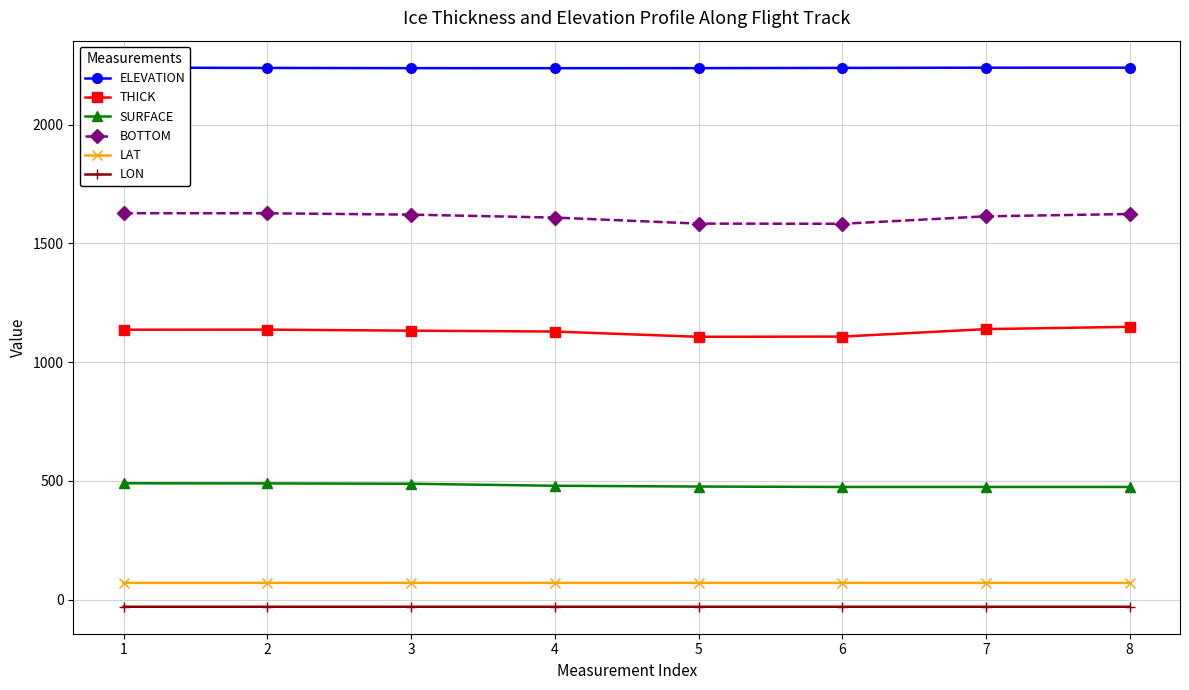

True or false: LAT and BOTTOM intersect in this chart.

False